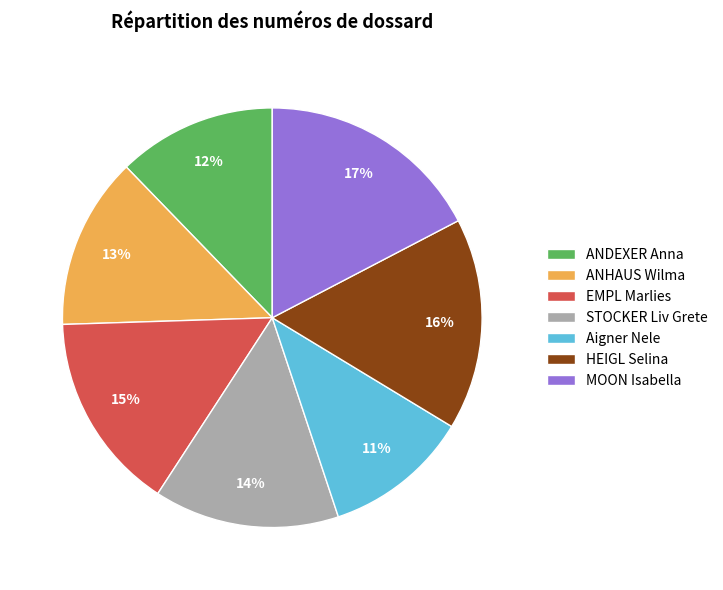

What is the largest slice in the pie chart?

MOON Isabella